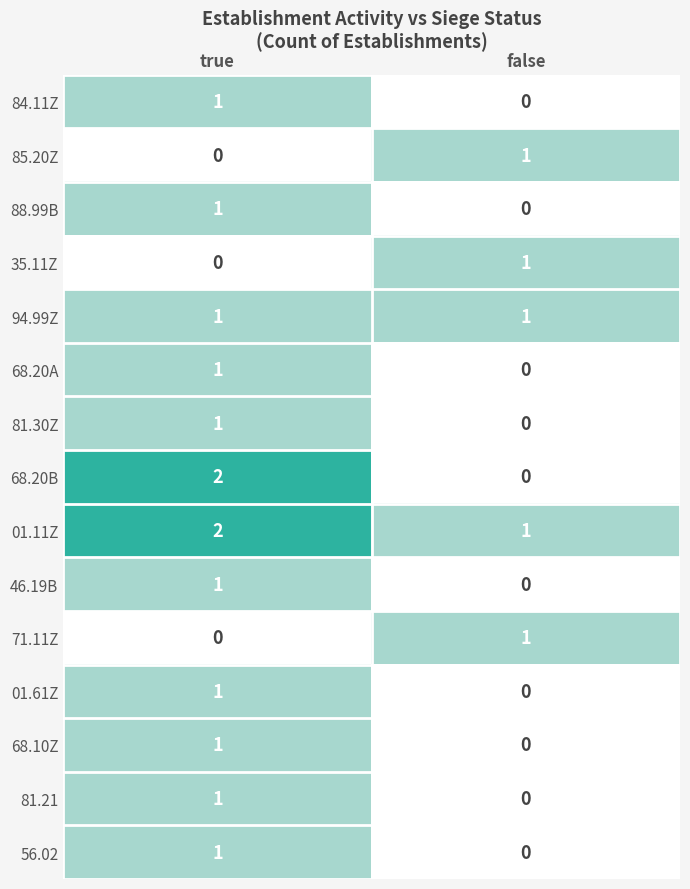

Which series has the largest total across all categories?

01.11Z